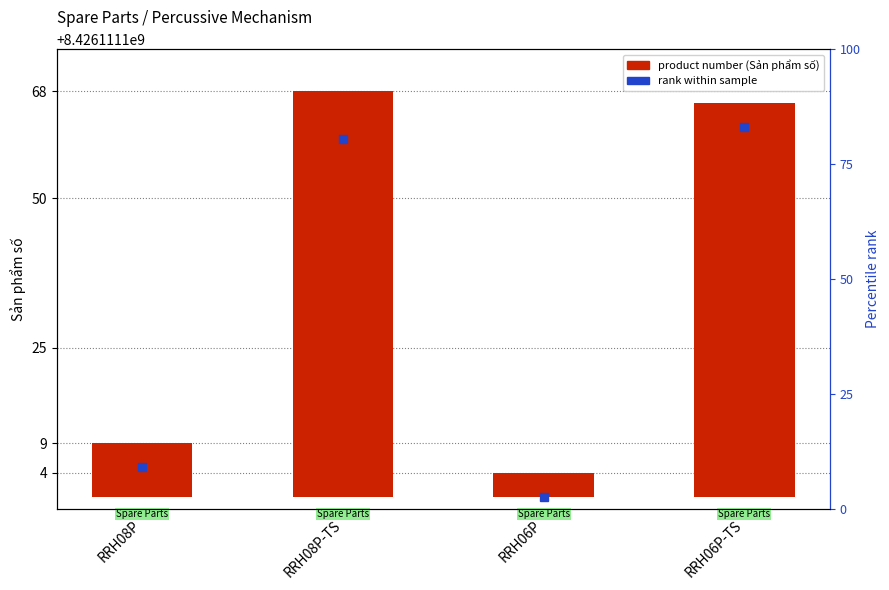

The chart shows a value of 20 at RRH06P-TS. True or false?

False